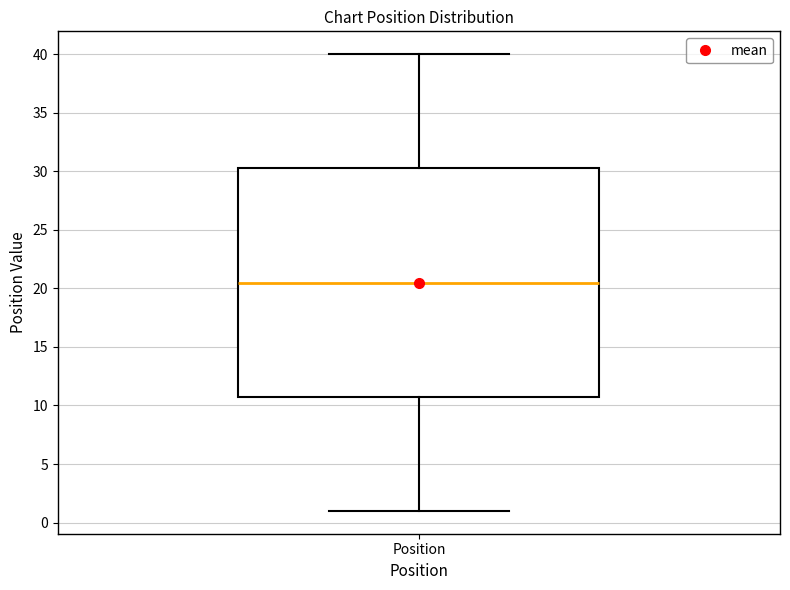

Transcribe this box plot: give where the median line is, the range the box spans, and where the two whiskers end, as read against the y-axis. The values are not printed on the chart, so give them approximately, as read against the axis.

median 20.5, box 11.0 to 30.5, whiskers 1.0 to 40.0